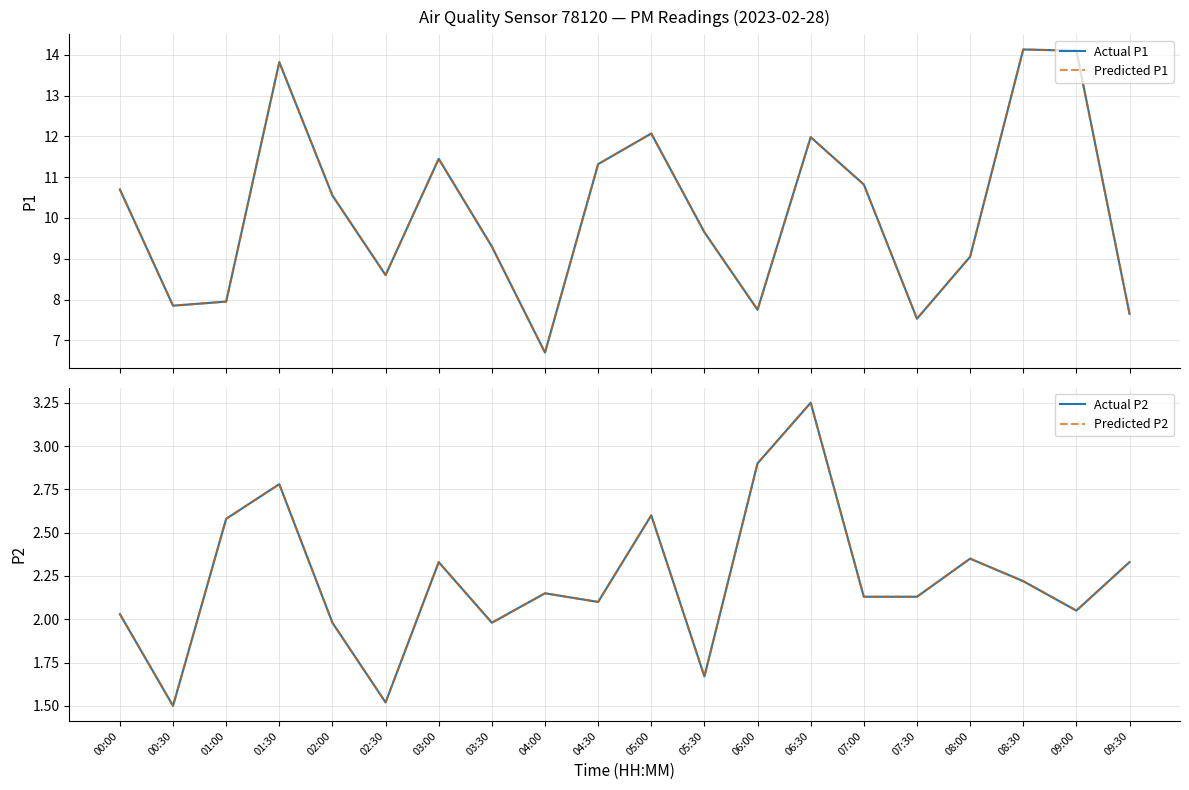

How many lines are shown in the chart?

4